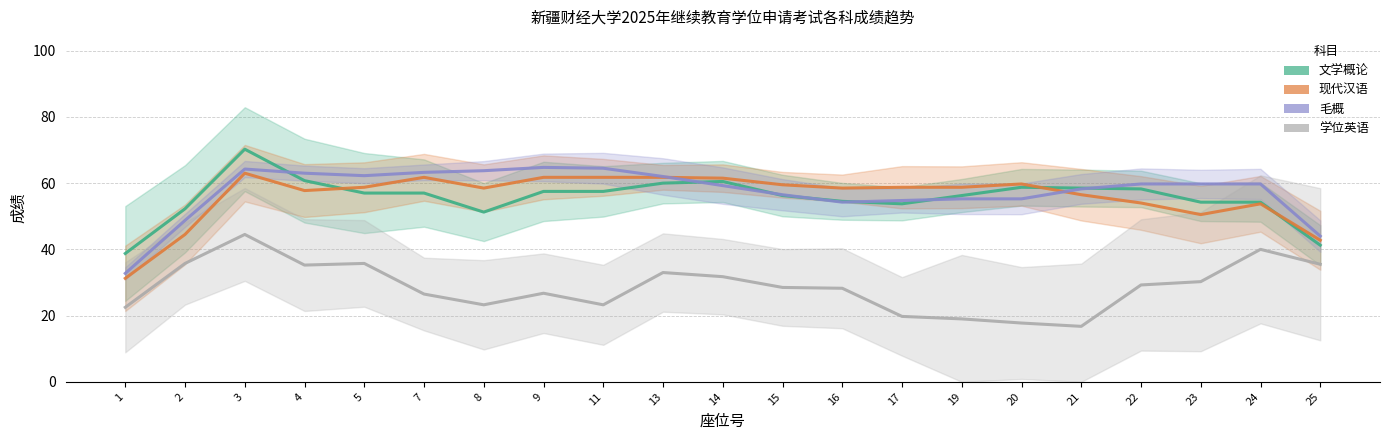

True or false: 现代汉语 and 文学概论 intersect in this chart.

True